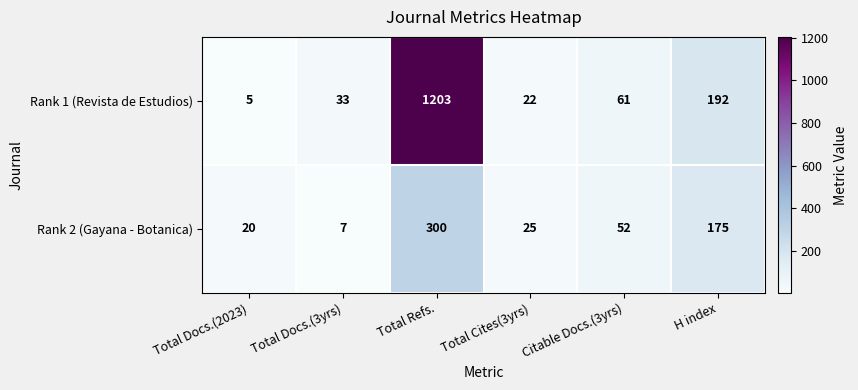

What is the sum of the Rank 2 (Gayana - Botanica) values at H index and Total Docs.(3yrs)?

182